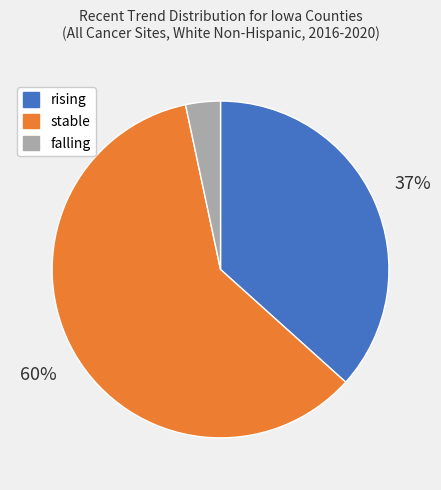

What is the smallest slice in the pie chart?

falling